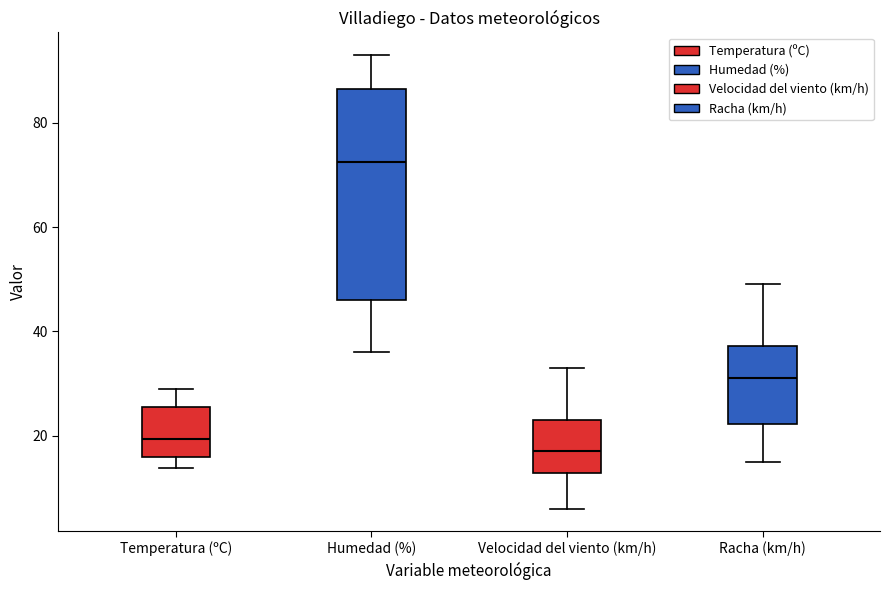

Reading left to right, read every box against the y-axis: the position of its median line, the range the box covers, and the ends of its whiskers. The values are not printed on the chart, so give them approximately, as read against the axis.

Temperatura (ºC): median 20, box 16 to 26, whiskers 14 to 28
Humedad (%): median 72, box 46 to 86, whiskers 36 to 94
Velocidad del viento (km/h): median 18, box 12 to 24, whiskers 6 to 34
Racha (km/h): median 32, box 22 to 38, whiskers 16 to 50